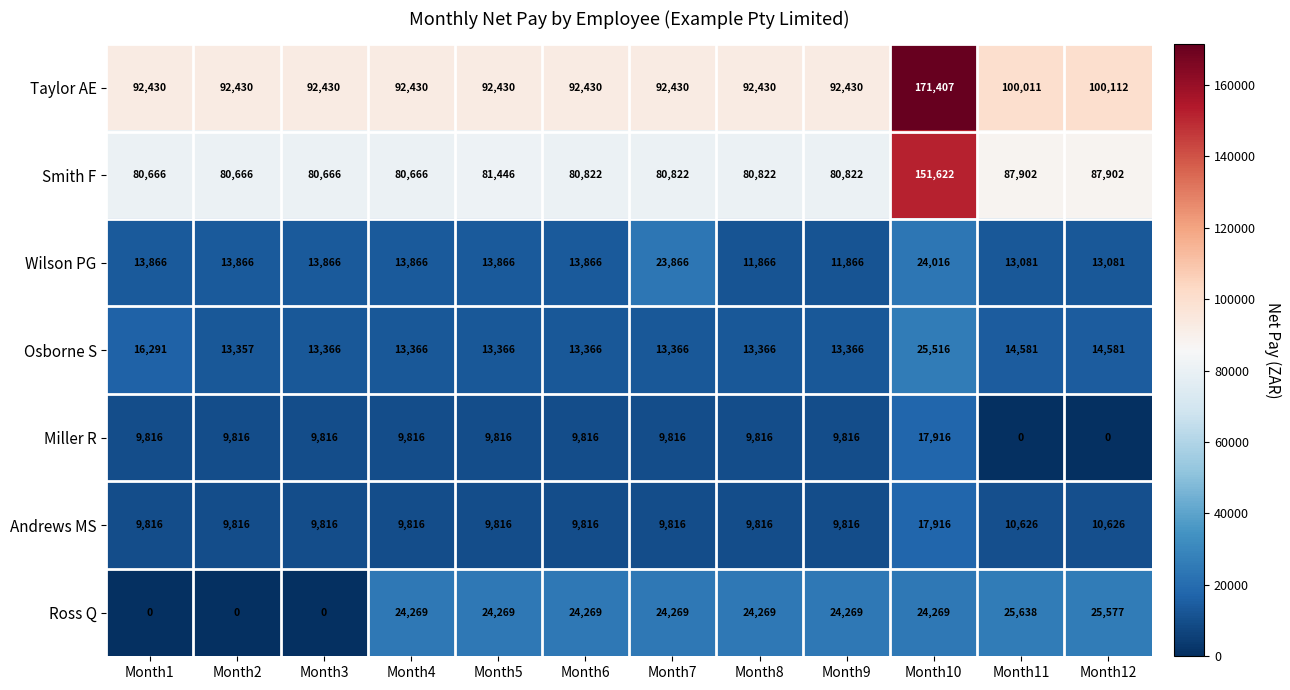

Which series has the largest total across all categories?

Taylor AE